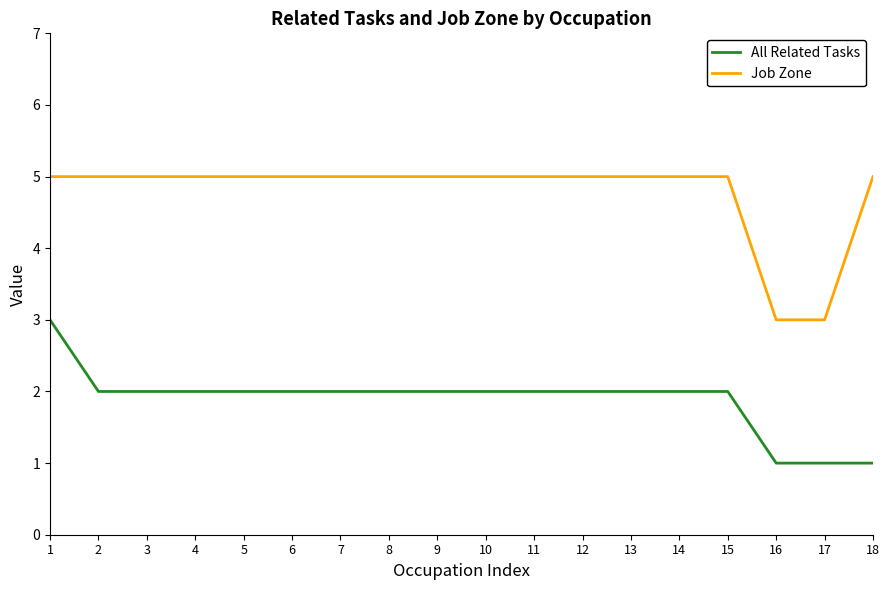

Reading right to left, list all the values displayed in this chart.

All Related Tasks: 1	1	1	2	2	2	2	2	2	2	2	2	2	2	2	2	2	3
Job Zone: 5	3	3	5	5	5	5	5	5	5	5	5	5	5	5	5	5	5